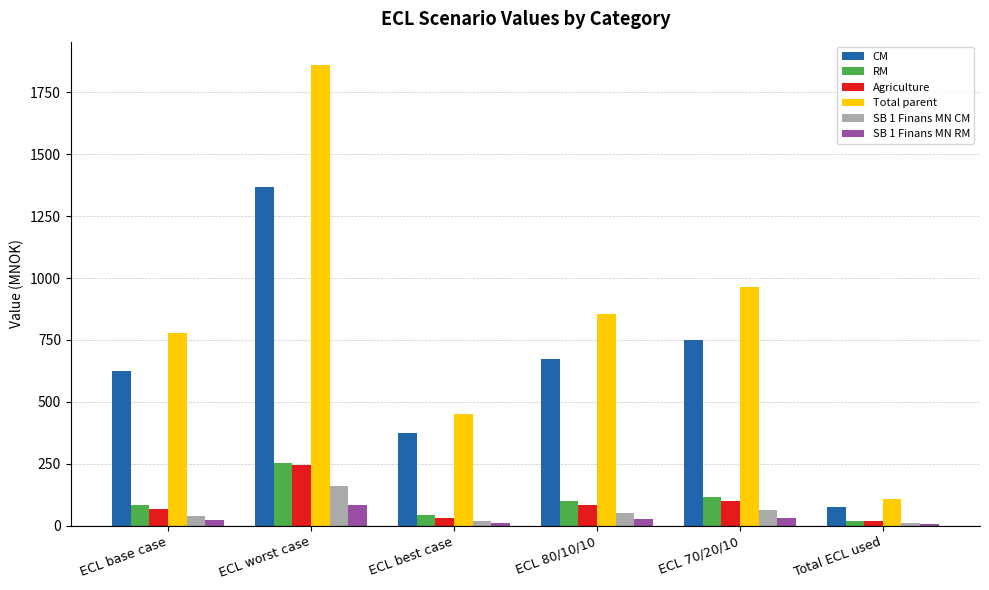

What are all the series names shown in the legend?

CM, RM, Agriculture, Total parent, SB 1 Finans MN CM, SB 1 Finans MN RM